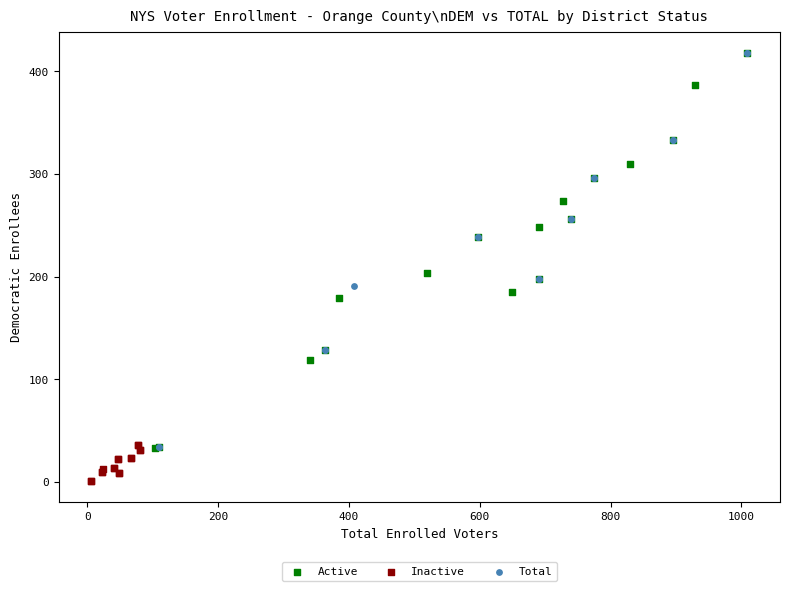

Which series reaches the minimum Y coordinate?

Inactive